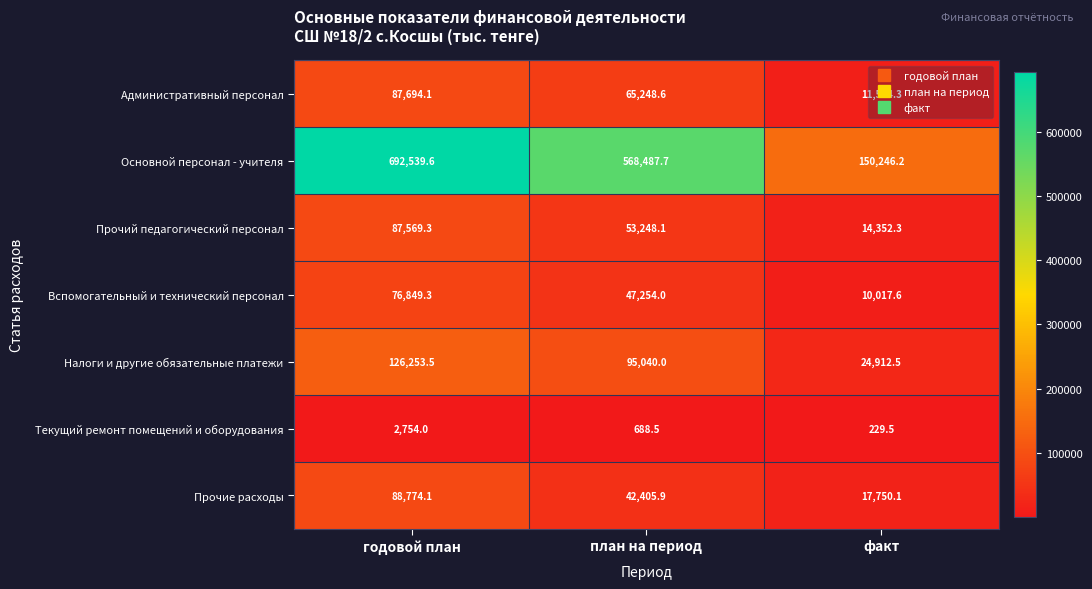

At which category is the sum across all series the highest?

годовой план